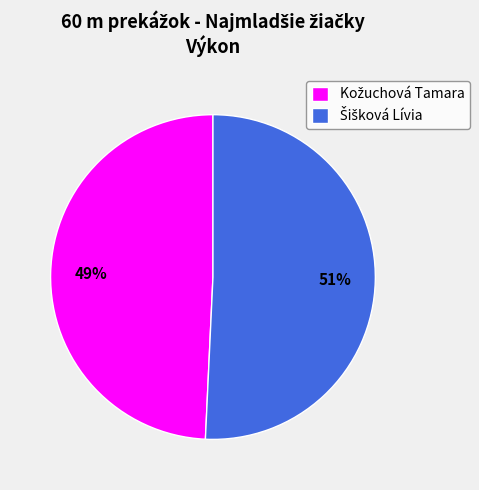

Is there a majority slice in this chart?

Yes